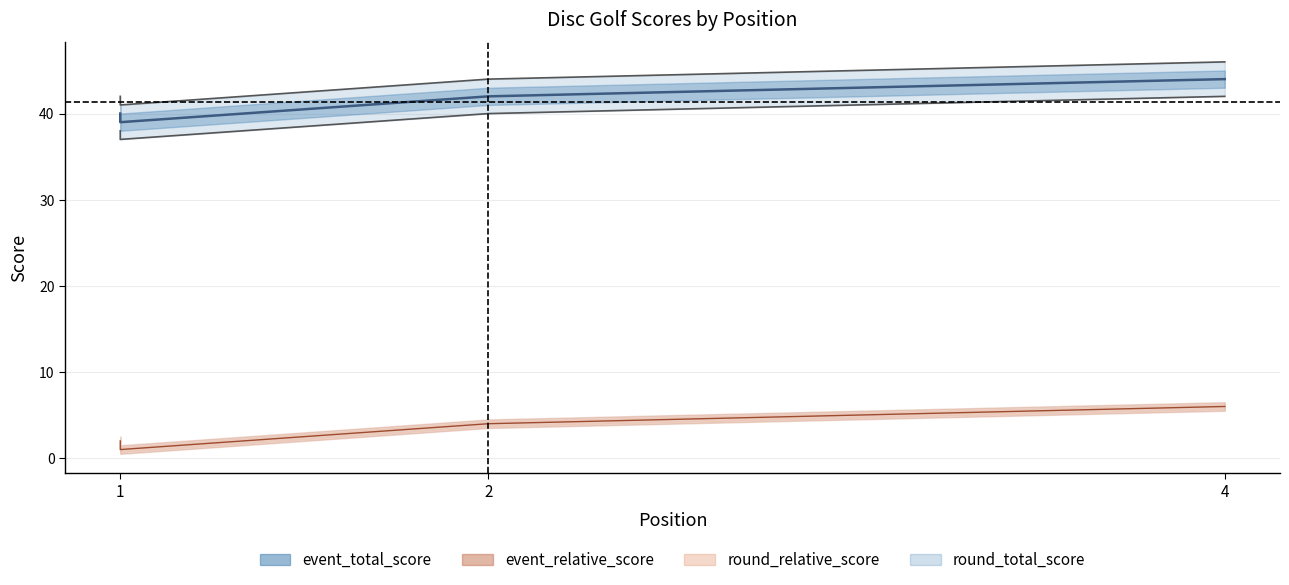

True or false: event_relative_score and round_total_score intersect in this chart.

False